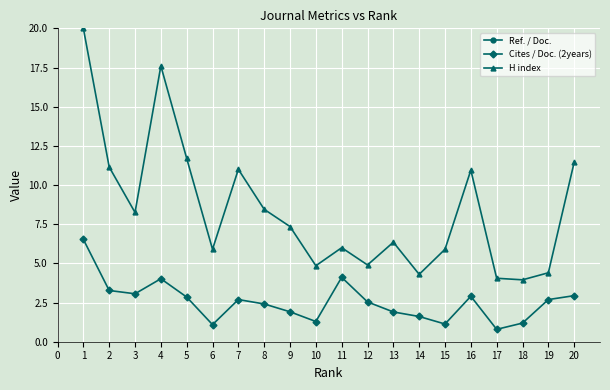

What is the average value of the H index series?

8.4